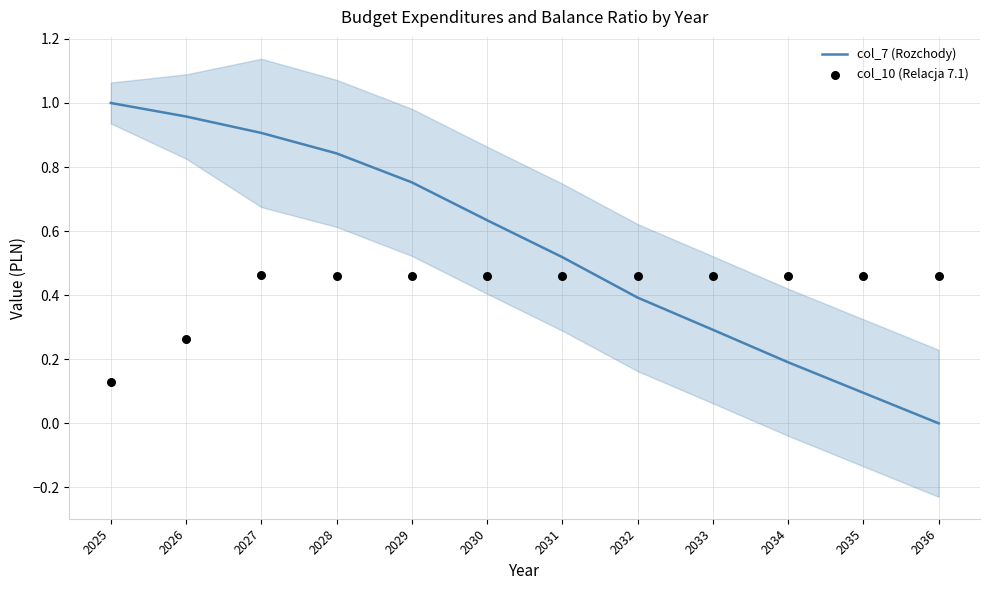

Is the value of col_10 (Relacja 7.1) at 2035 greater than the value of col_7 (Rozchody) at 2032?

Yes